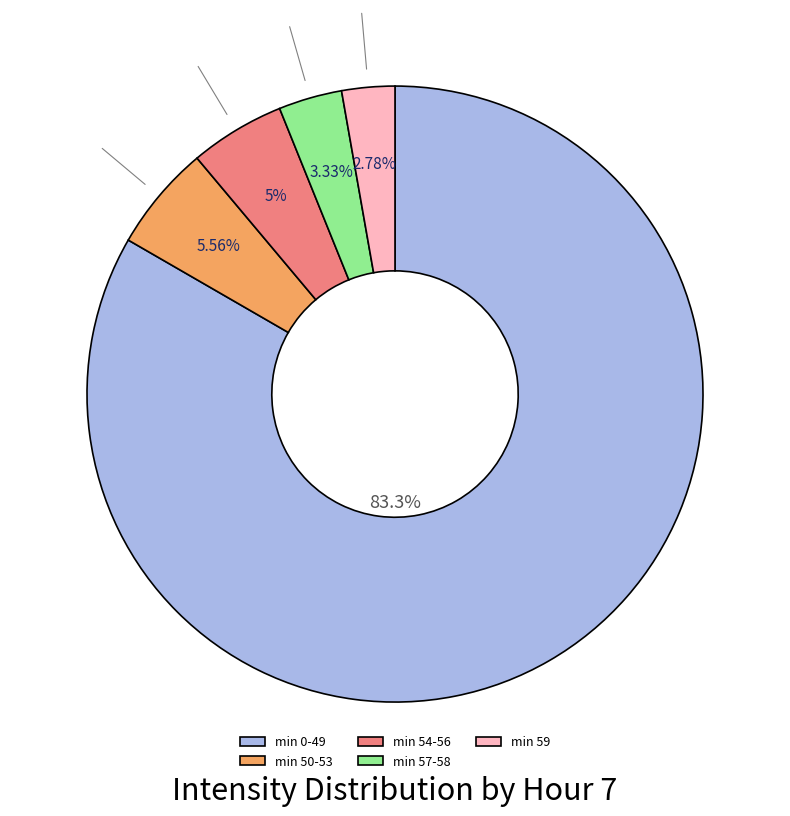

Does min 59 account for over 50% of the chart?

No